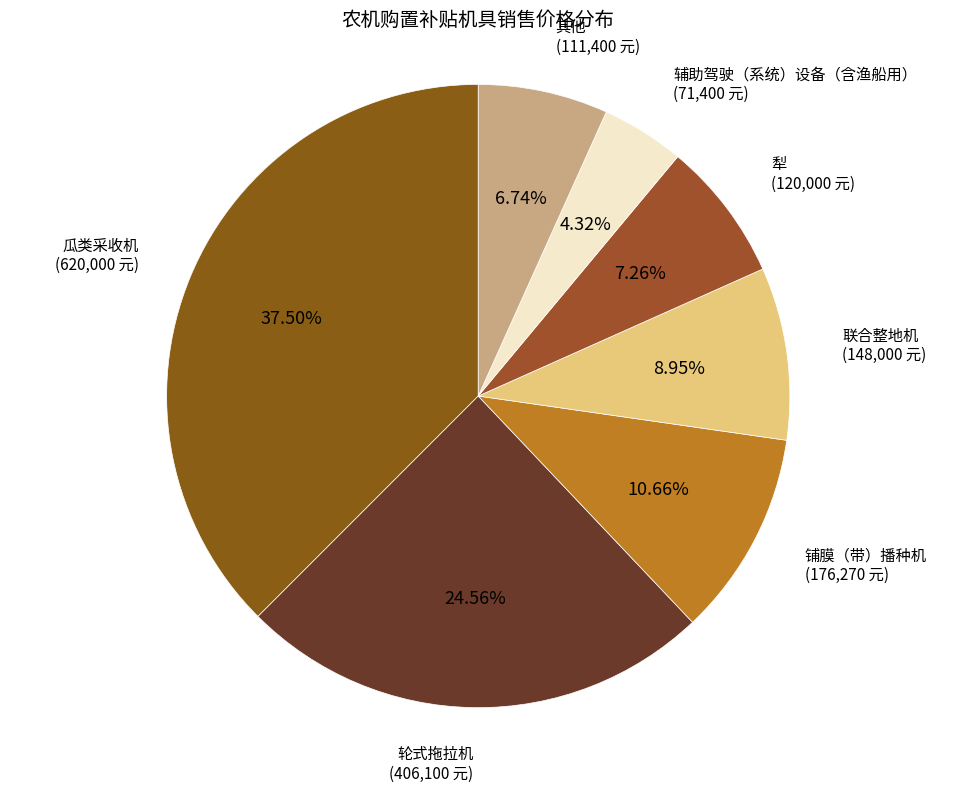

Which category has the smallest portion of the pie?

辅助驾驶（系统）设备（含渔船用）